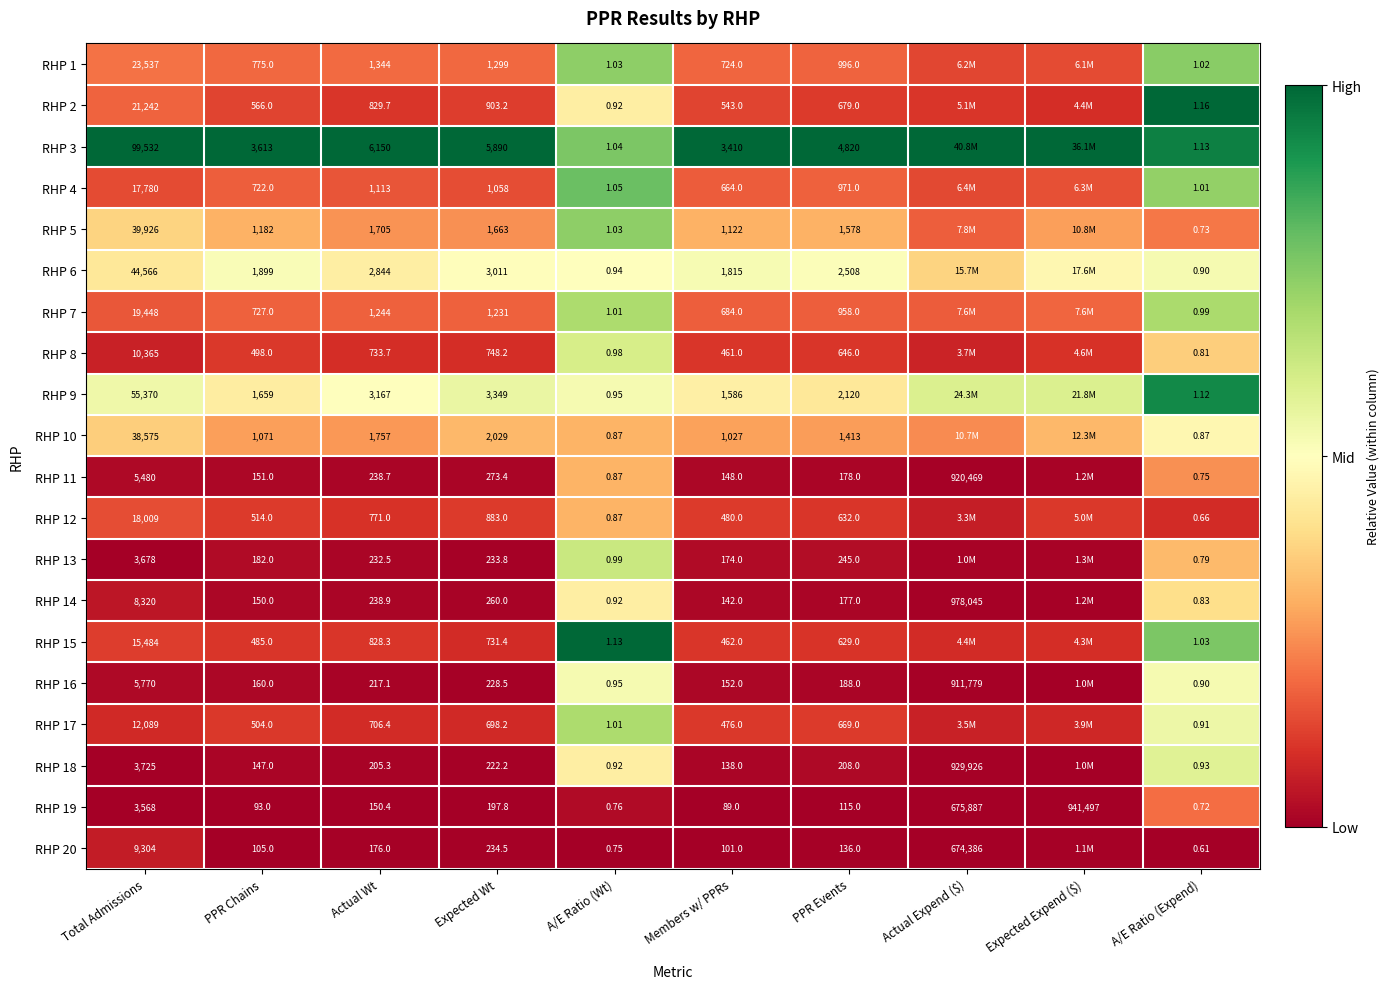

Is the value of RHP 18 at PPR Chains greater than the value of RHP 17 at Actual Wt?

No